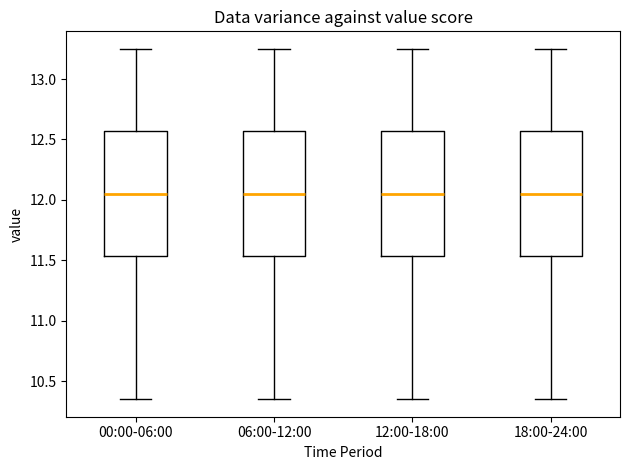

Reading left to right, transcribe this box plot: for each box, give where its median line is, the range the box spans, and where its two whiskers end, as read against the y-axis. The values are not printed on the chart, so give them approximately, as read against the axis.

00:00-06:00: median 12.05, box 11.55 to 12.55, whiskers 10.35 to 13.25
06:00-12:00: median 12.05, box 11.55 to 12.55, whiskers 10.35 to 13.25
12:00-18:00: median 12.05, box 11.55 to 12.55, whiskers 10.35 to 13.25
18:00-24:00: median 12.05, box 11.55 to 12.55, whiskers 10.35 to 13.25